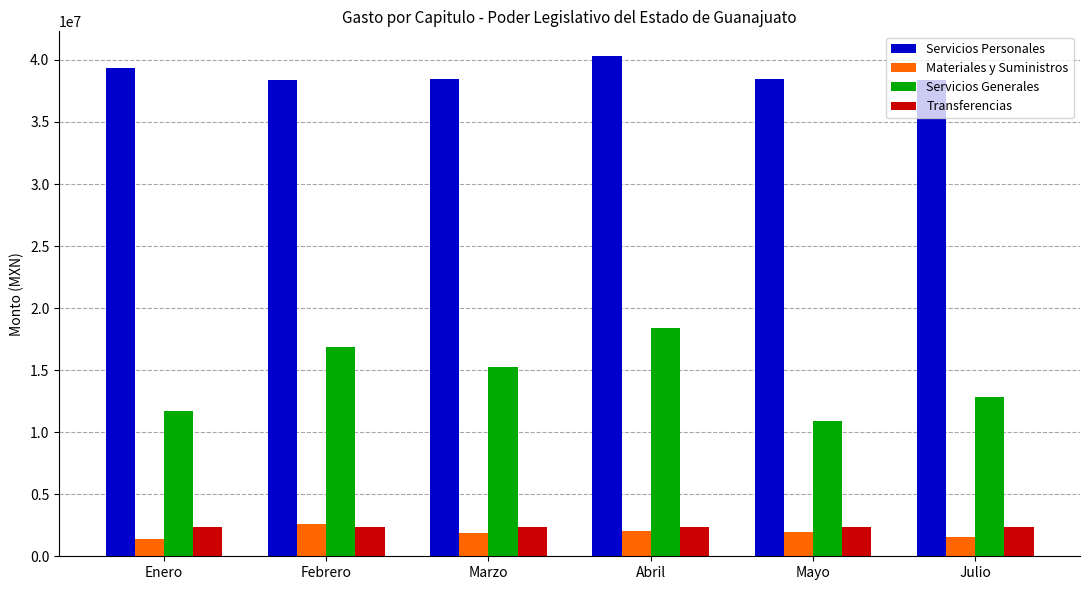

What is the difference between the highest and lowest values at Abril?

38290091.5